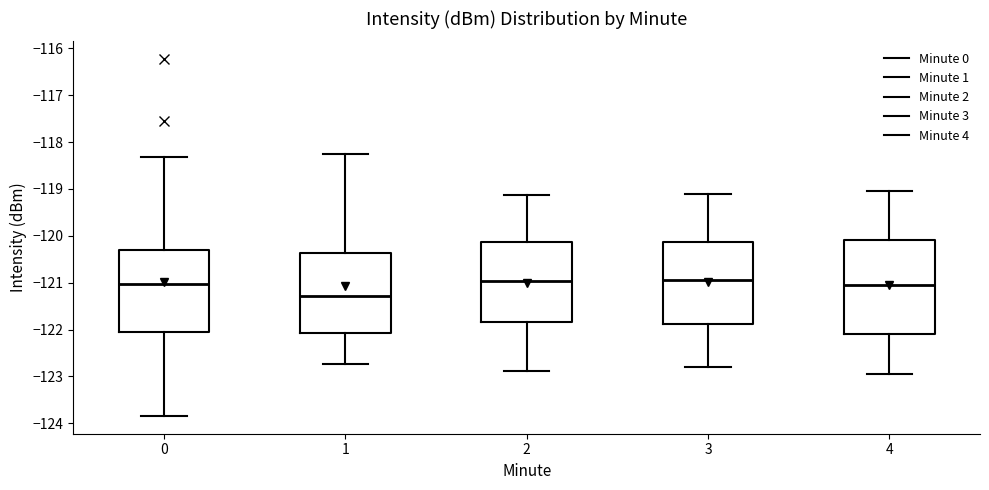

Reading left to right, transcribe this box plot: for each box, give where its median line is, the range the box spans, and where its two whiskers end, as read against the y-axis. The values are not printed on the chart, so give them approximately, as read against the axis.

0: median -121.0, box -122.0 to -120.3, whiskers -123.8 to -118.3
1: median -121.3, box -122.1 to -120.4, whiskers -122.7 to -118.3
2: median -121.0, box -121.8 to -120.1, whiskers -122.9 to -119.1
3: median -120.9, box -121.9 to -120.1, whiskers -122.8 to -119.1
4: median -121.0, box -122.1 to -120.1, whiskers -122.9 to -119.0